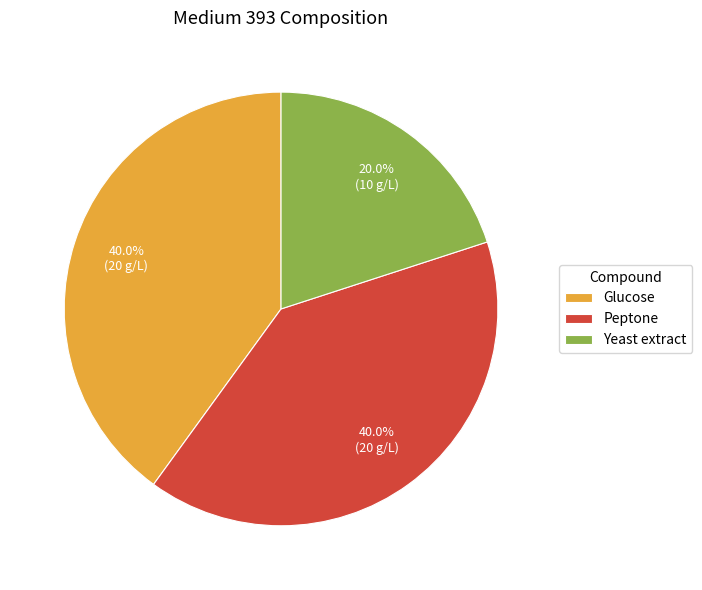

The Glucose slice represents 46% of the pie. True or false?

False